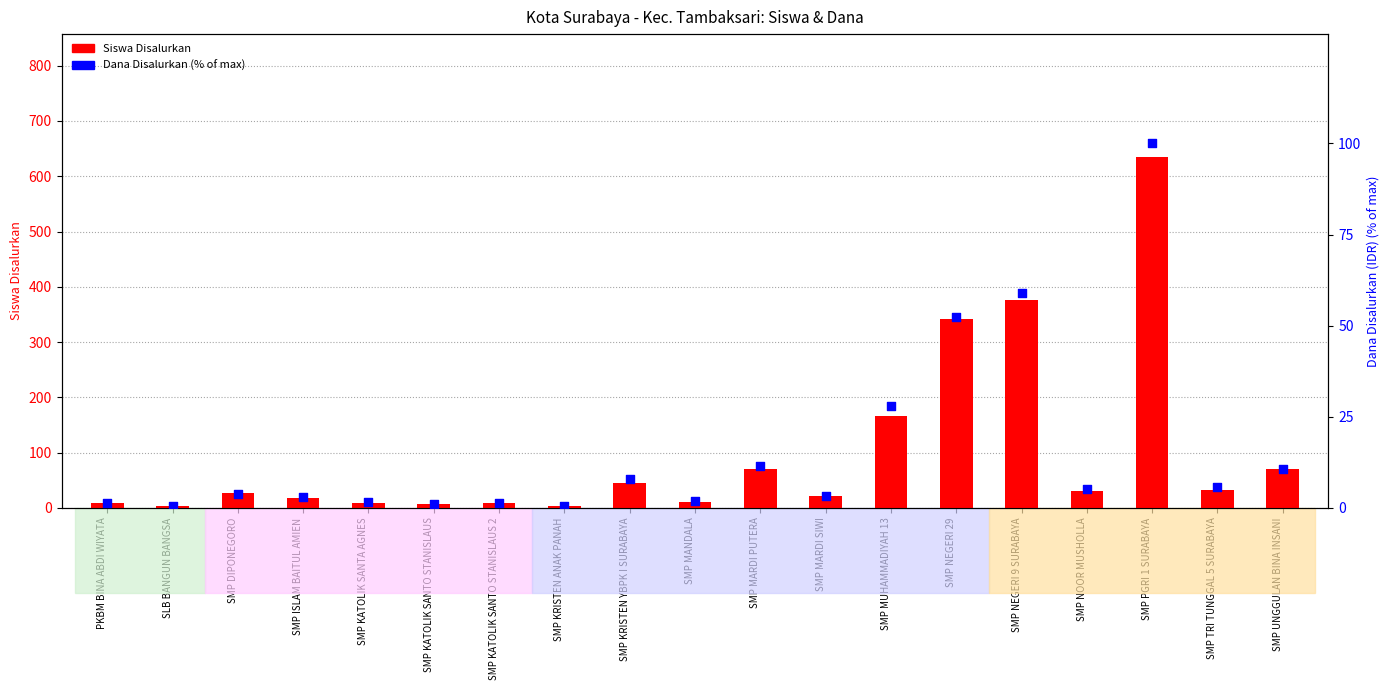

What is the total value across all series at SMP NEGERI 29?

394.5